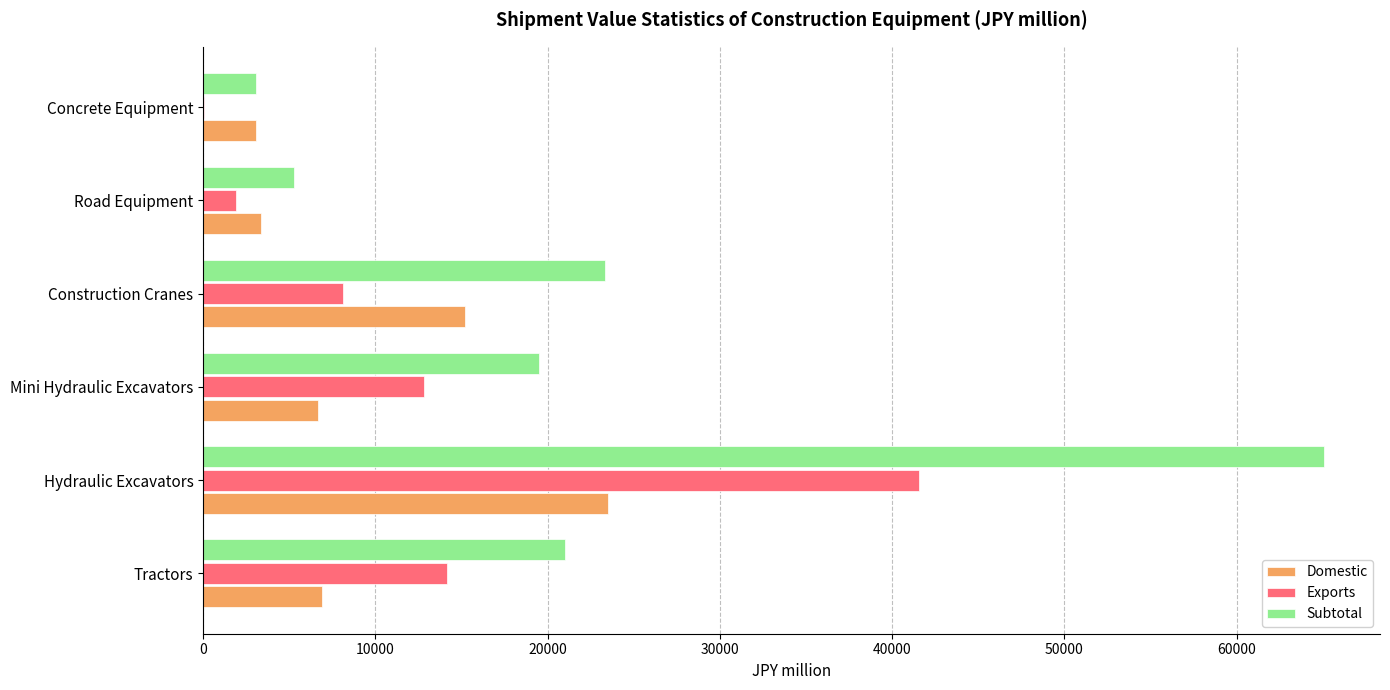

Which series changed the most between Mini Hydraulic Excavators and Road Equipment?

Subtotal